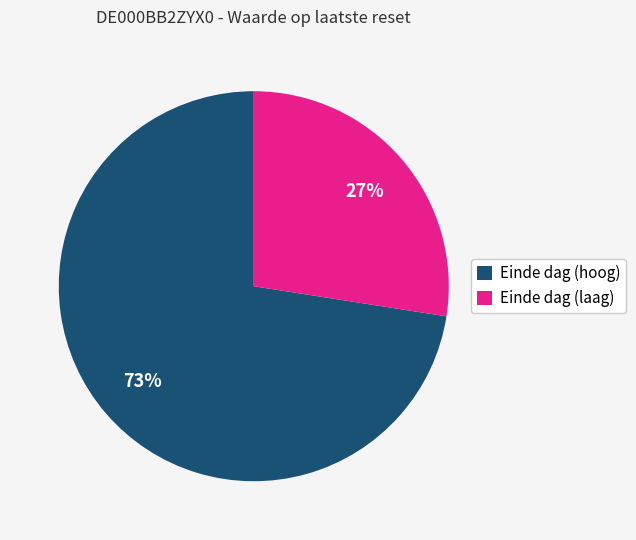

Count the number of slices in the pie.

2